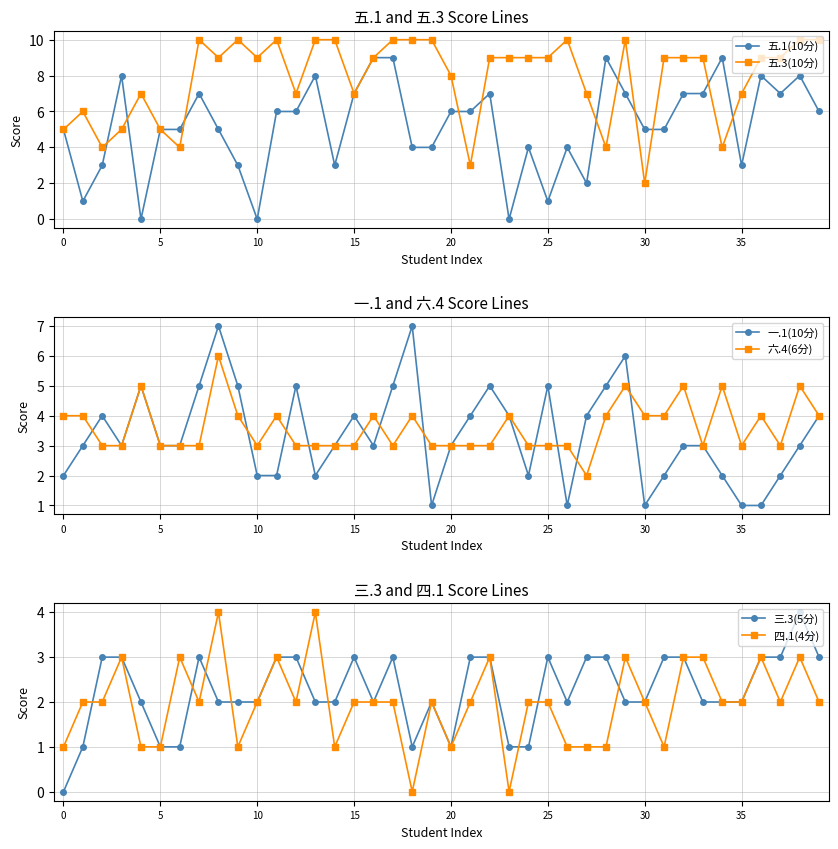

What is the value of the 五.1(10分) point at the 10th from the left?

3